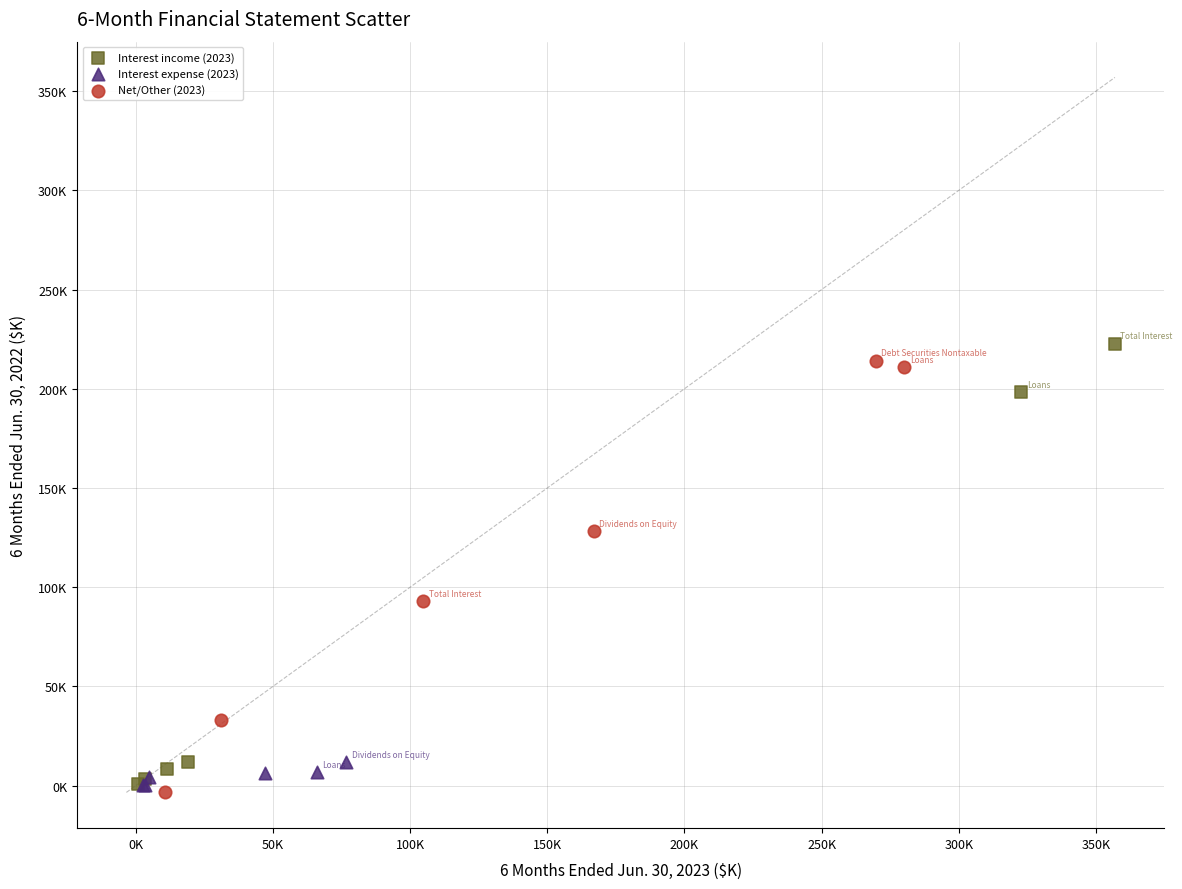

Which series reaches the minimum Y coordinate?

Net/Other (2023)